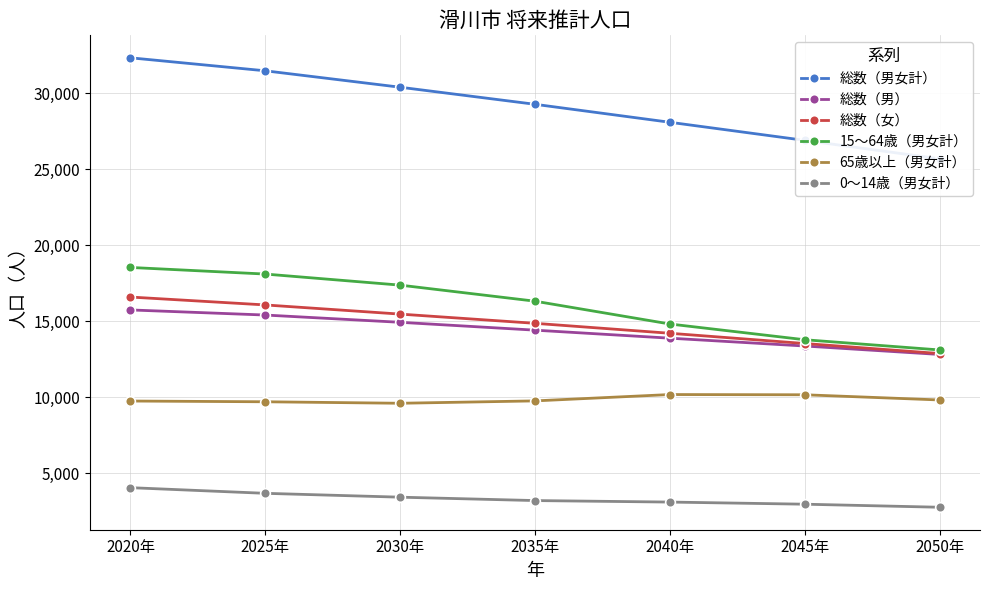

What is the approximate value of 65歳以上（男女計） at 2035年?

9762